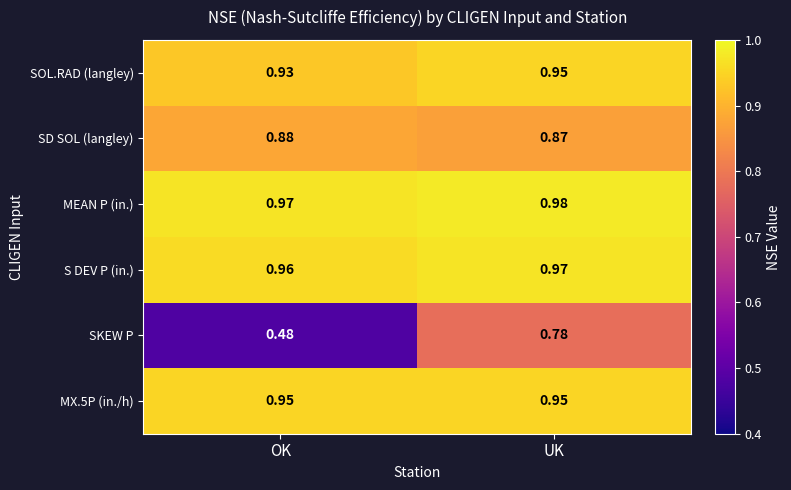

Between OK and UK, which series saw the biggest shift?

SKEW P